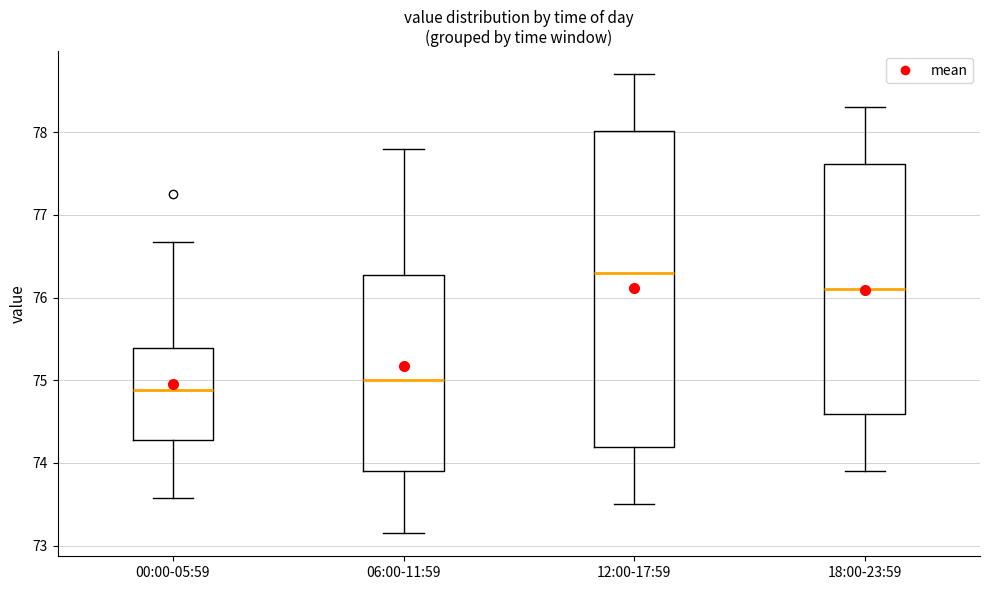

Reading left to right, transcribe this box plot: for each box, give where its median line is, the range the box spans, and where its two whiskers end, as read against the y-axis. The values are not printed on the chart, so give them approximately, as read against the axis.

00:00-05:59: median 74.9, box 74.3 to 75.4, whiskers 73.6 to 76.7
06:00-11:59: median 75.0, box 73.9 to 76.3, whiskers 73.2 to 77.8
12:00-17:59: median 76.3, box 74.2 to 78.0, whiskers 73.5 to 78.7
18:00-23:59: median 76.1, box 74.6 to 77.6, whiskers 73.9 to 78.3